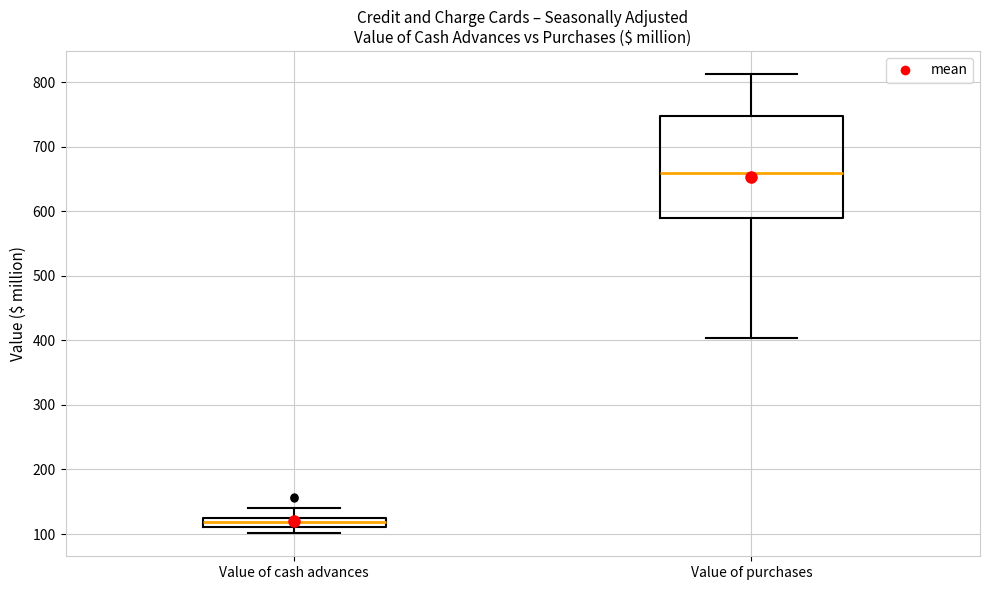

Which box has the highest median line?

Value of purchases